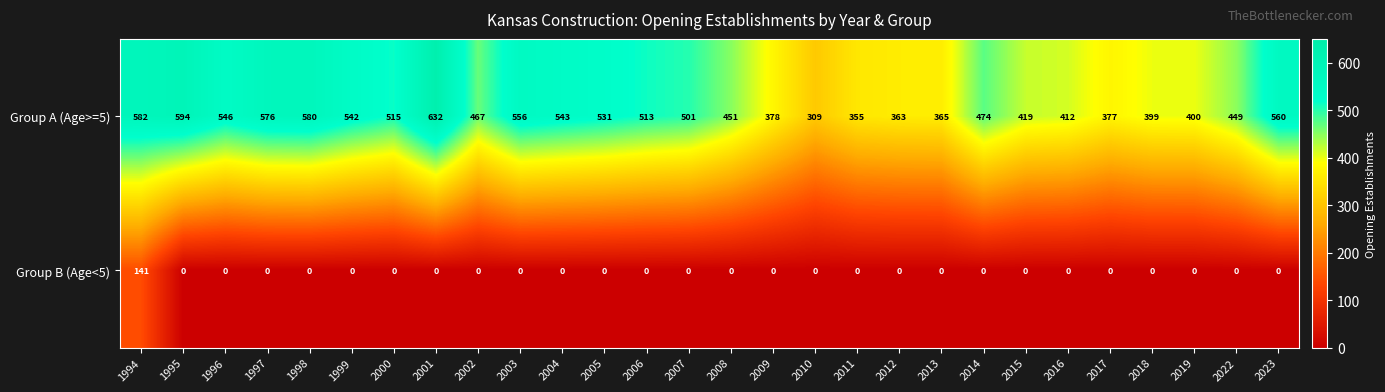

At which label does Group A (Age>=5) first exceed 501?

1994